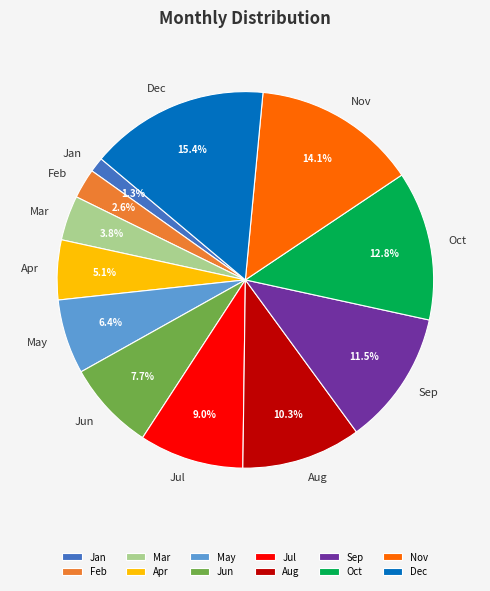

To the nearest percent, what portion does Aug represent?

10%